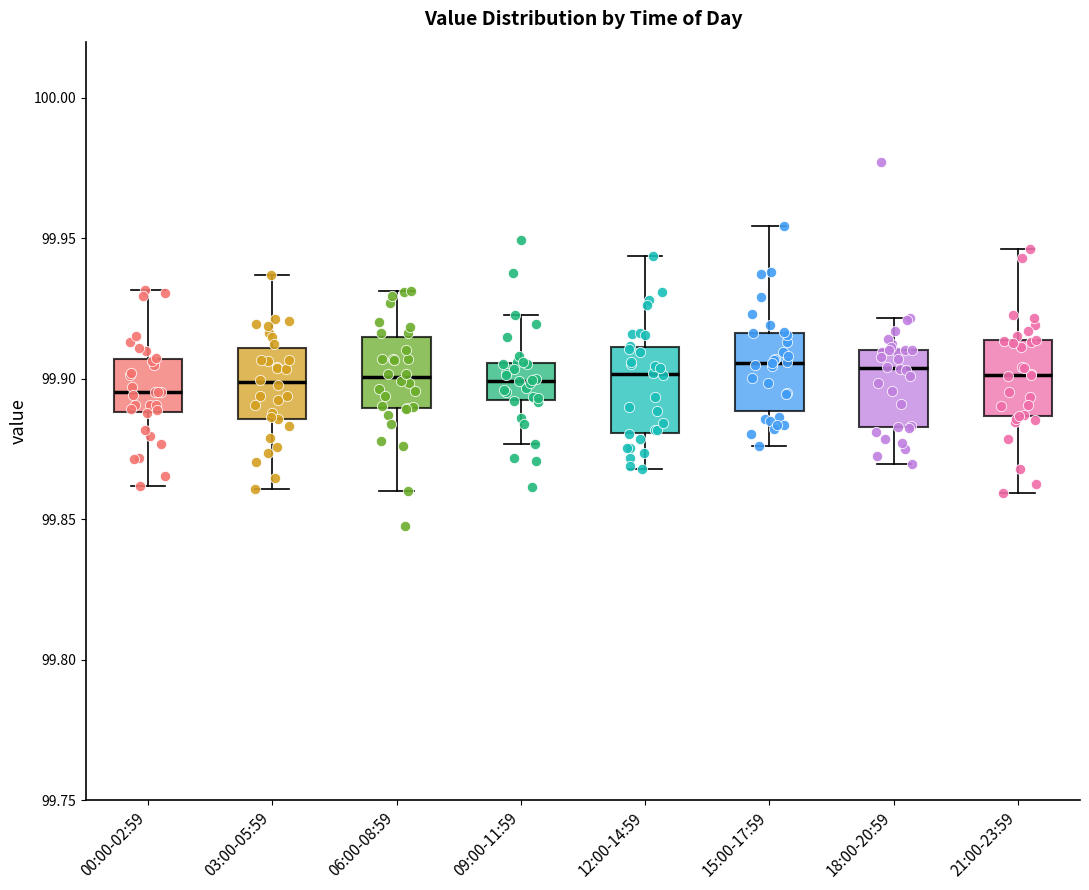

Reading left to right, read every box against the y-axis: the position of its median line, the range the box covers, and the ends of its whiskers. The values are not printed on the chart, so give them approximately, as read against the axis.

00:00-02:59: median 99.895, box 99.890 to 99.905, whiskers 99.860 to 99.930
03:00-05:59: median 99.900, box 99.885 to 99.910, whiskers 99.860 to 99.935
06:00-08:59: median 99.900, box 99.890 to 99.915, whiskers 99.860 to 99.930
09:00-11:59: median 99.900, box 99.890 to 99.905, whiskers 99.875 to 99.925
12:00-14:59: median 99.900, box 99.880 to 99.910, whiskers 99.870 to 99.945
15:00-17:59: median 99.905, box 99.890 to 99.915, whiskers 99.875 to 99.955
18:00-20:59: median 99.905, box 99.885 to 99.910, whiskers 99.870 to 99.920
21:00-23:59: median 99.900, box 99.885 to 99.915, whiskers 99.860 to 99.945